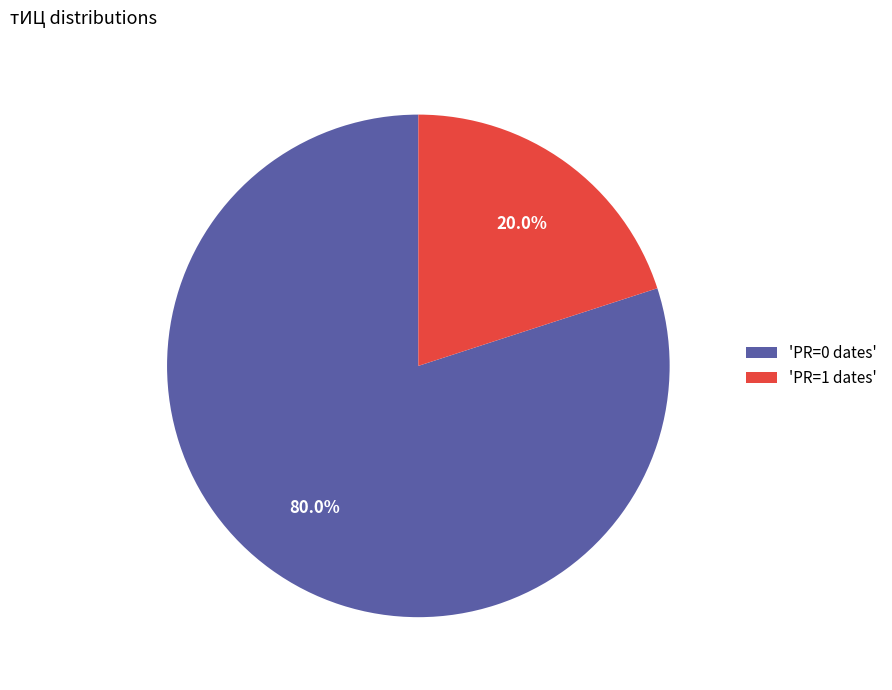

Between 'PR=0 dates' and 'PR=1 dates', which is larger?

'PR=0 dates'